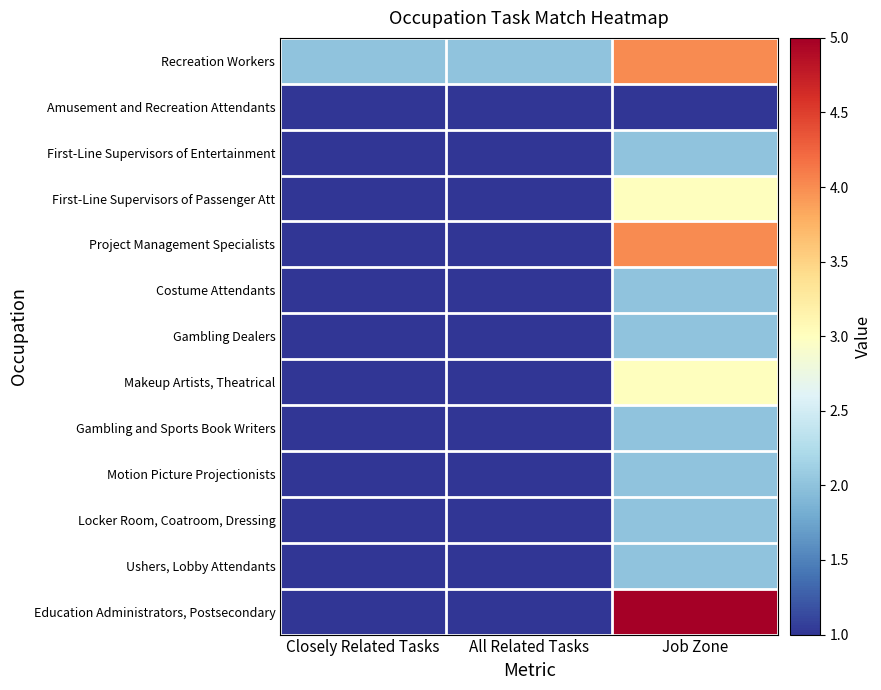

What is the spread (max minus min) of values at Job Zone?

4